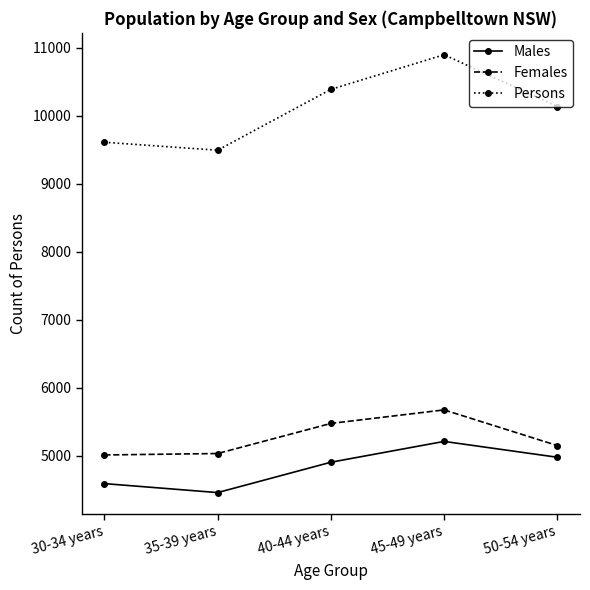

Which series has the widest spread of values?

Persons